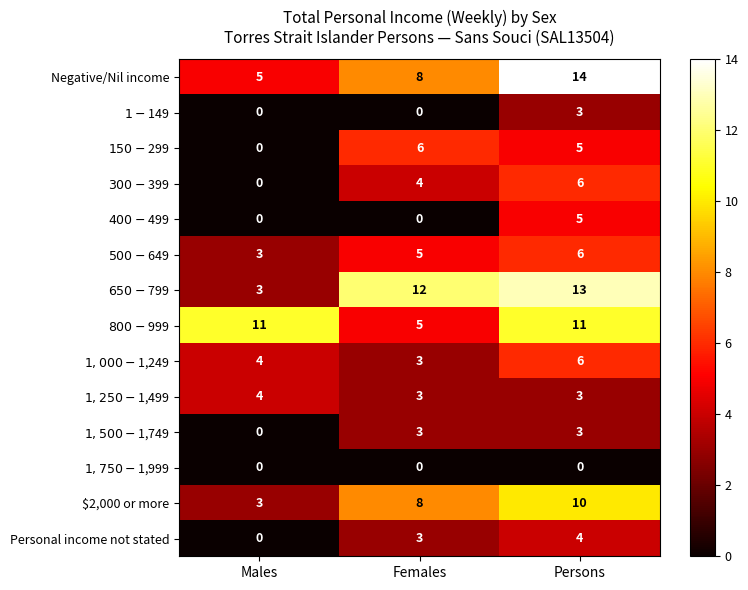

At how many categories does at least one series exceed 10?

3